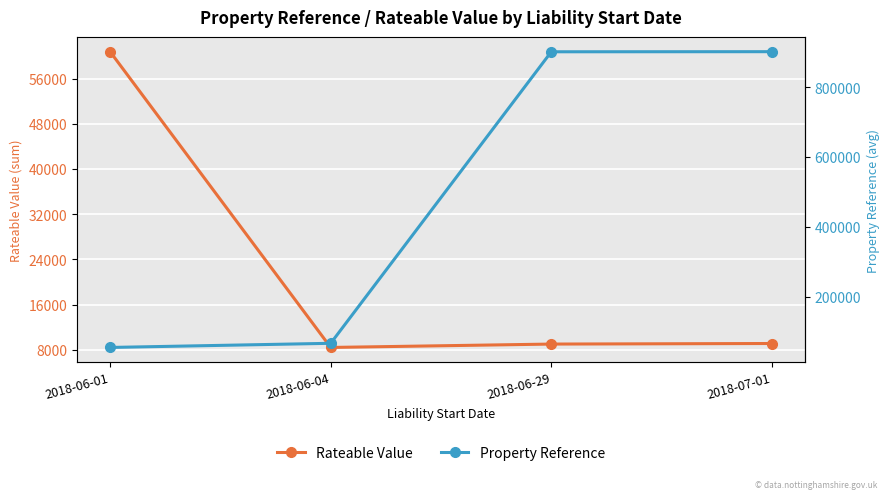

The value of Rateable Value at 2018-06-01 is 92934. True or false?

False